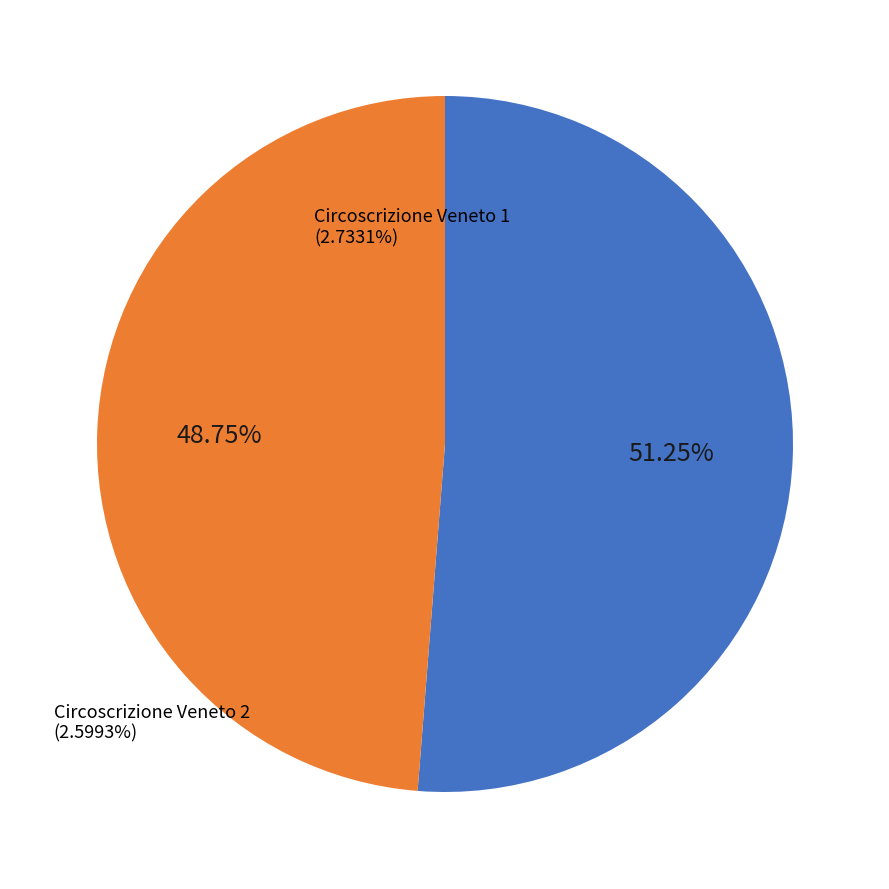

To the nearest percent, what portion does Circoscrizione Veneto 2 represent?

49%